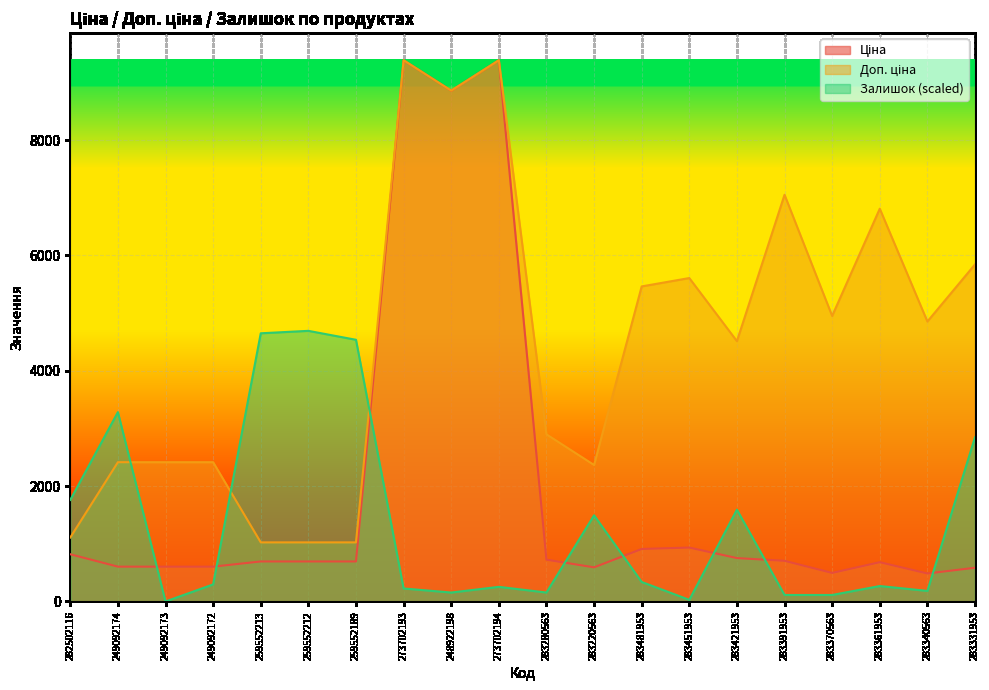

What is the sum of the Доп. ціна values at 248922198 and 283391953?

15908.0